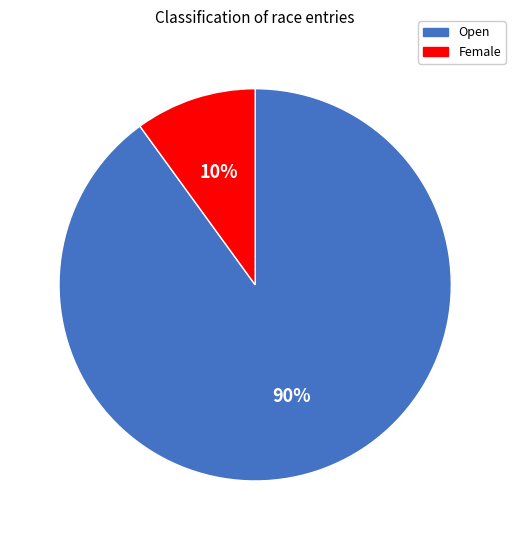

Which has a higher value, Female or Open?

Open